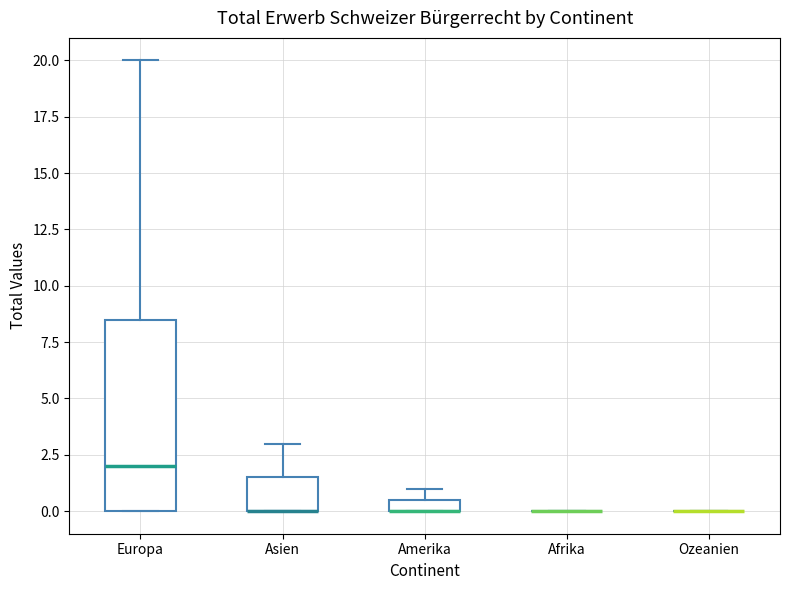

Comparing the boxes themselves (not the whiskers), which one is the tallest?

Europa